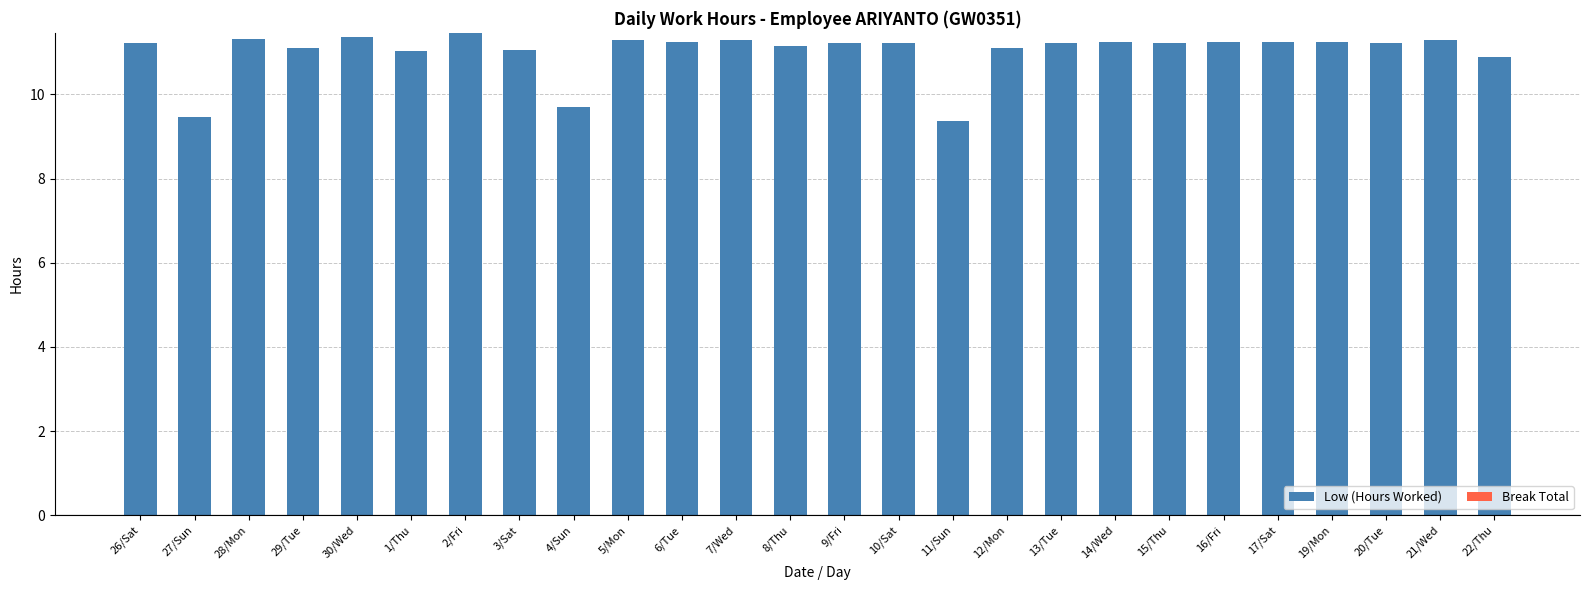

Approximately how many times larger is the value at 16/Fri compared to 22/Thu?

1.0